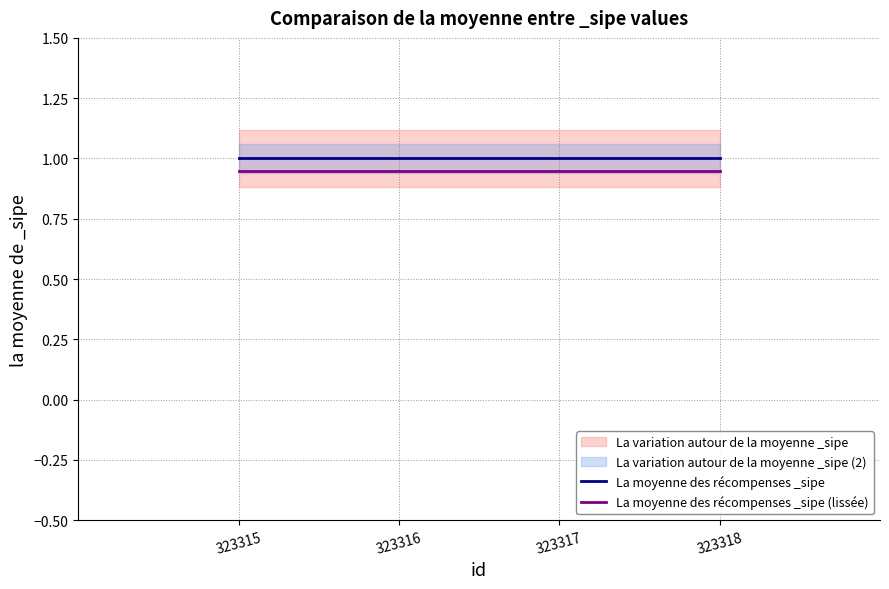

True or false: La moyenne des récompenses _sipe and La moyenne des récompenses _sipe (lissée) intersect in this chart.

False